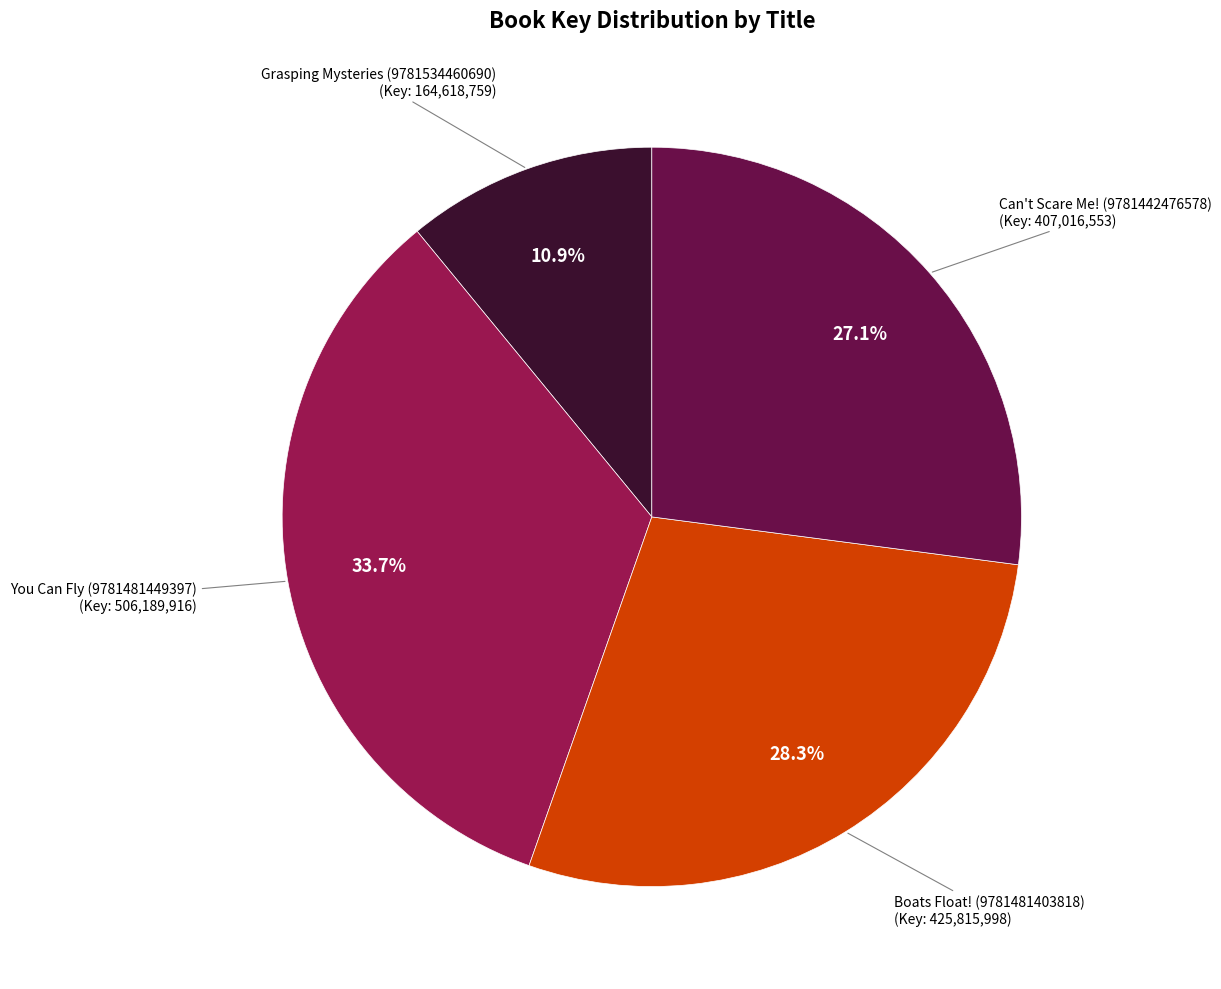

Is there any slice that represents more than half of the pie?

No